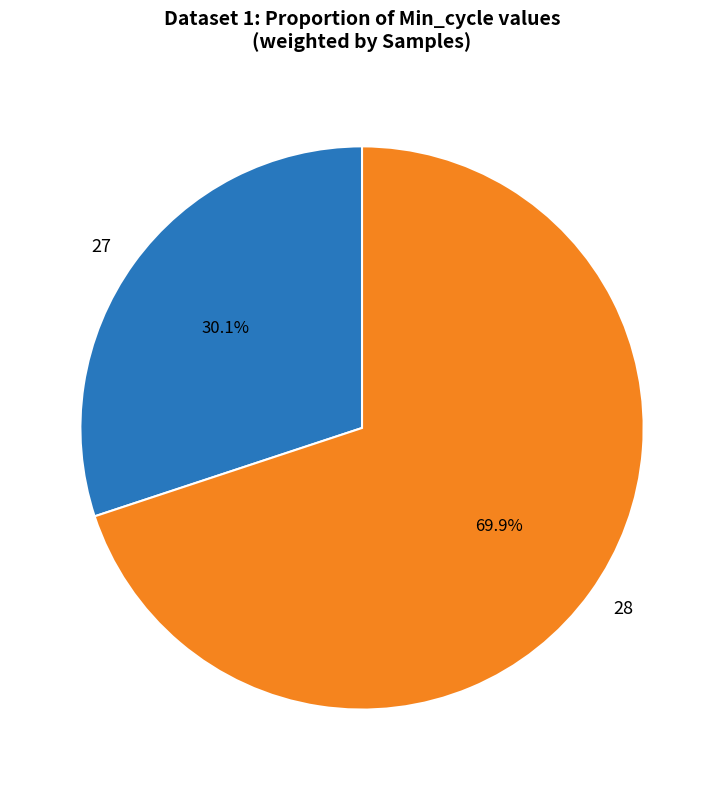

What portion of the pie excludes 27?

69.9%